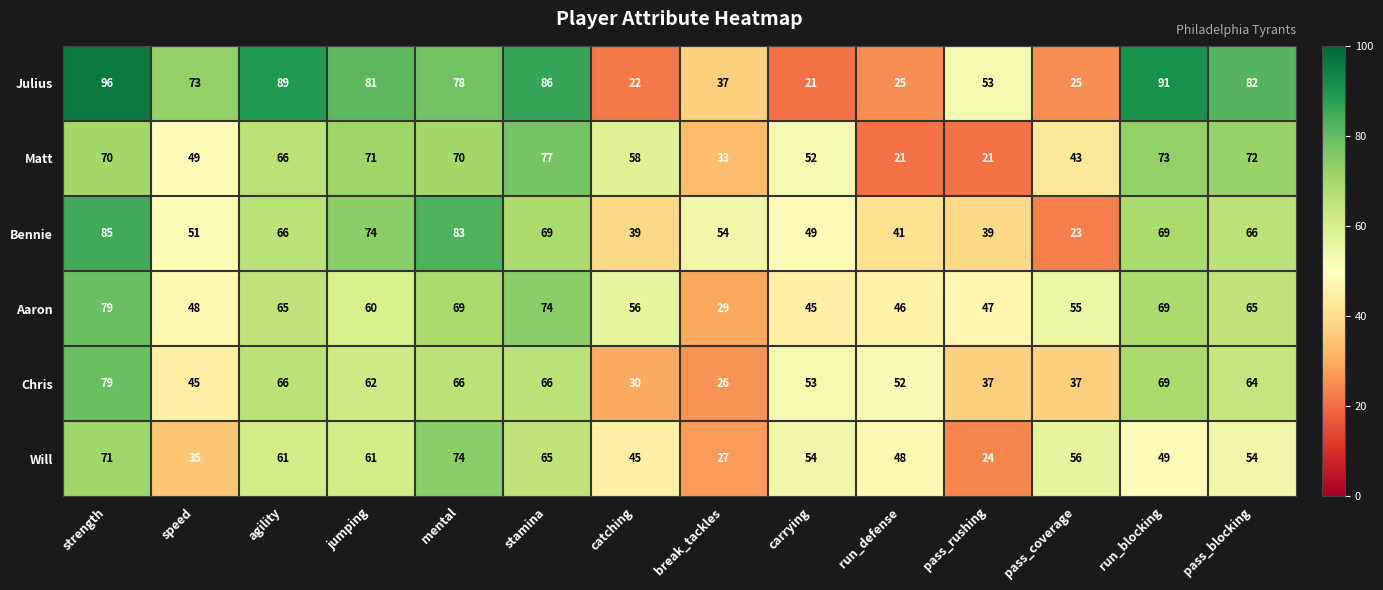

Is it true that Julius equals 22 at catching?

True